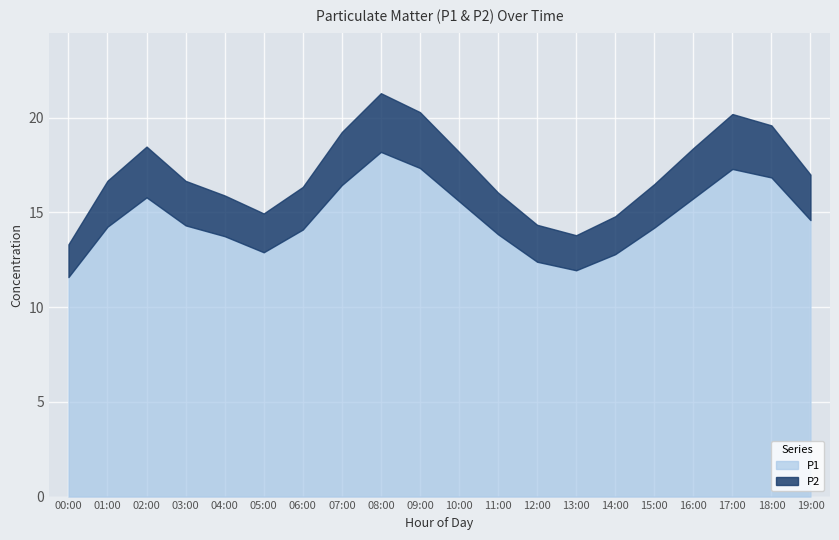

What is the difference between the P2 values at 10:00 and 12:00?

0.7